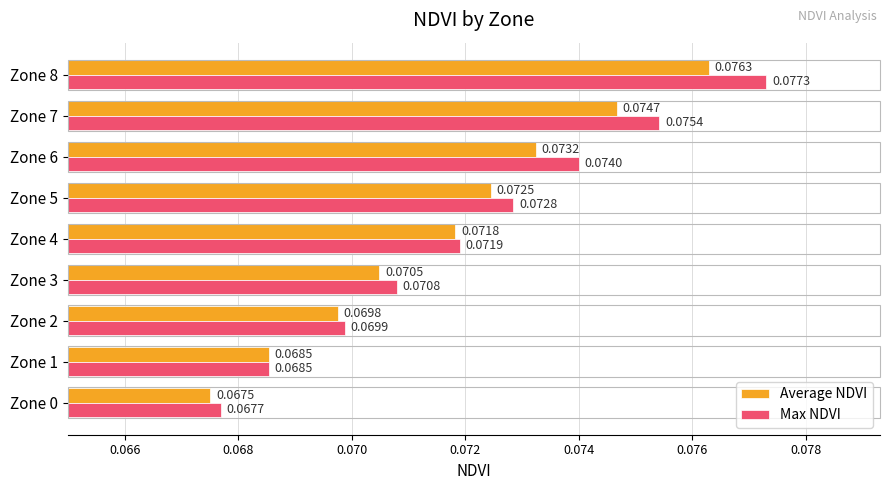

Between Zone 2 and Zone 8, which series saw the biggest shift?

Max NDVI